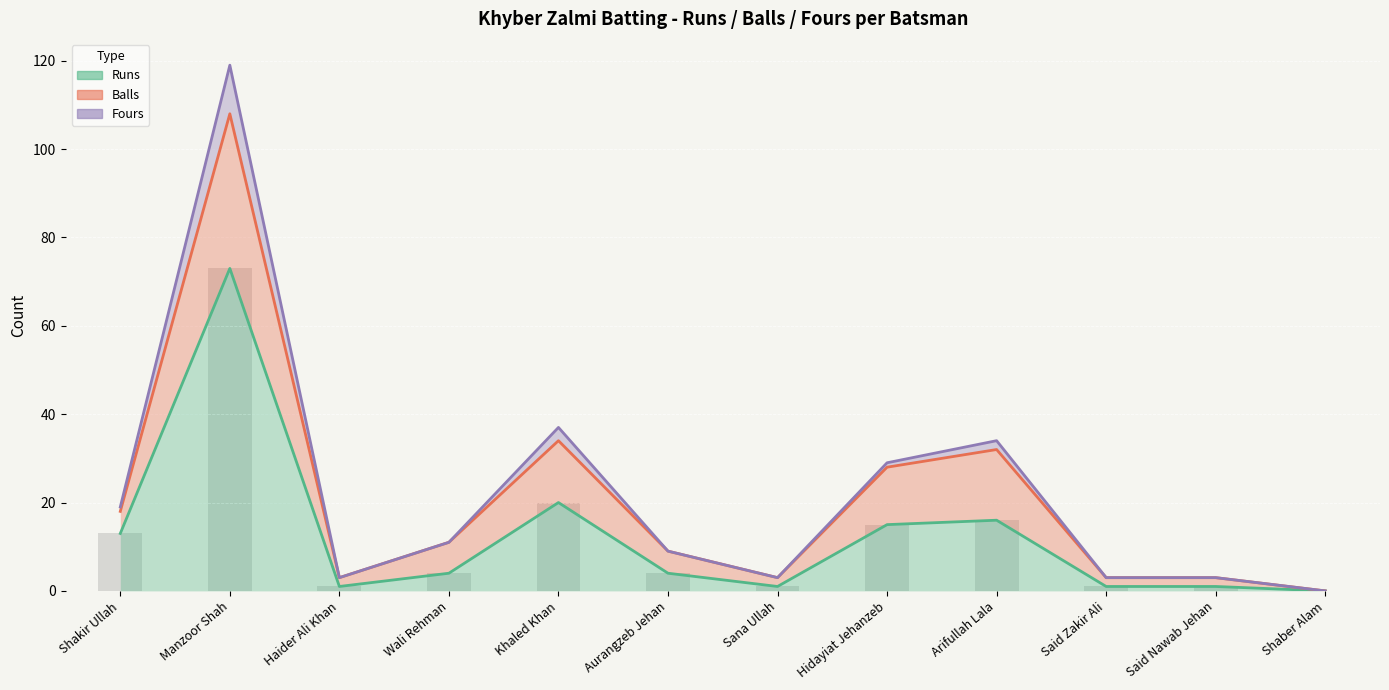

Between Hidayiat Jehanzeb and Shaber Alam, which series saw the biggest shift?

Balls